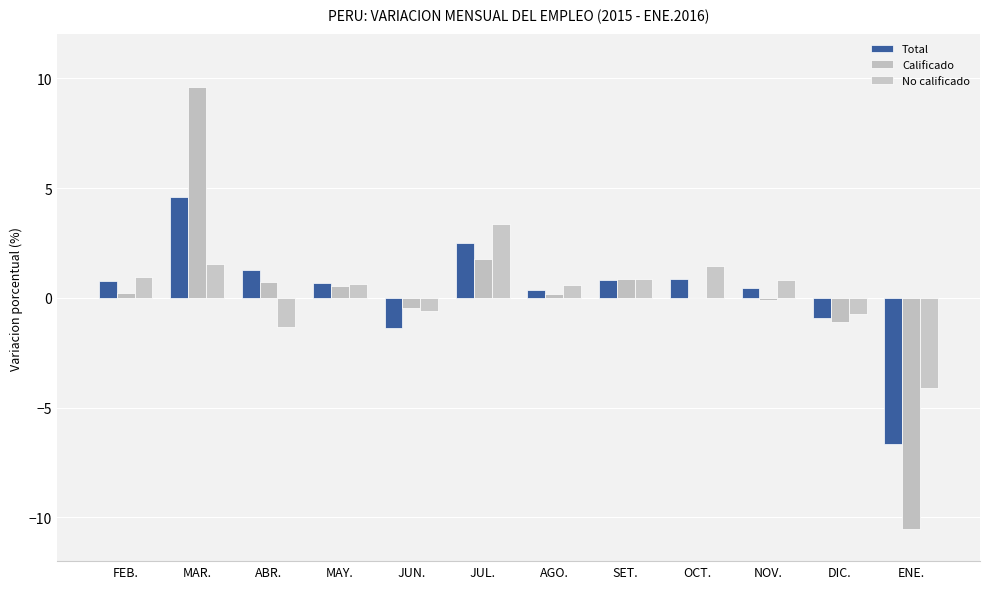

What is the sum of the No calificado values at NOV. and JUL.?

4.2